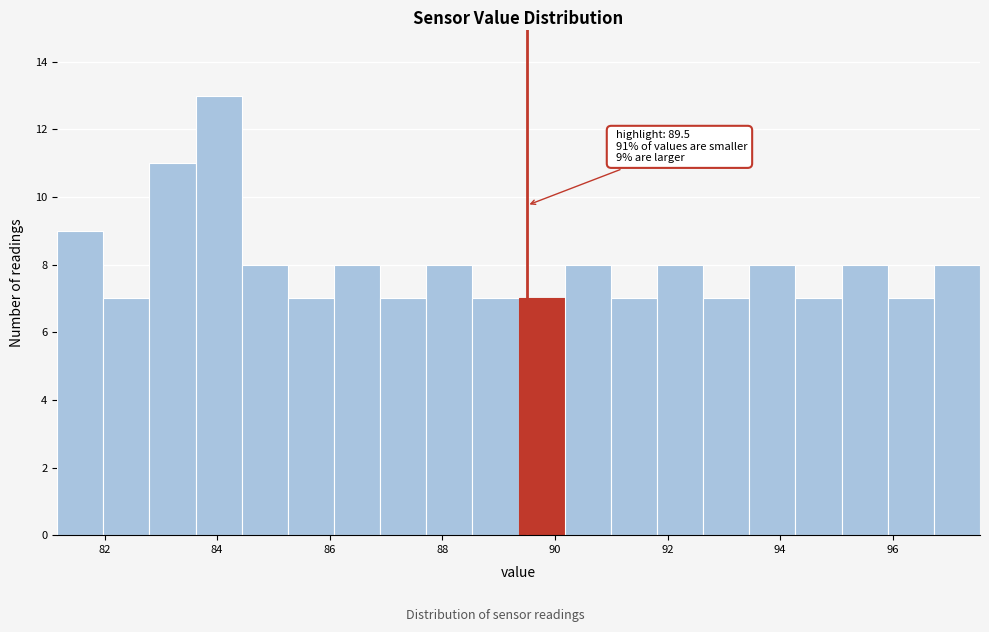

Over which range of the x-axis is the bar tallest?

83.6 to 84.4